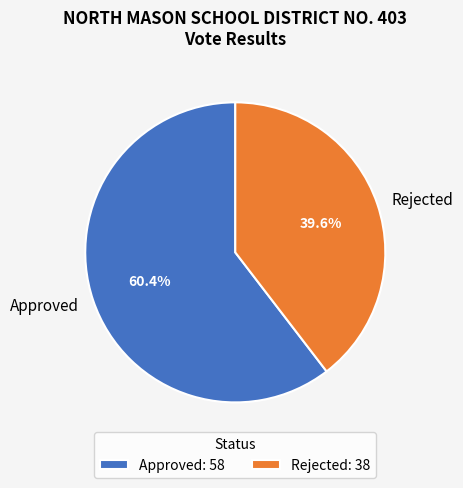

What is the ratio of the value at Rejected to the value at Approved?

0.7